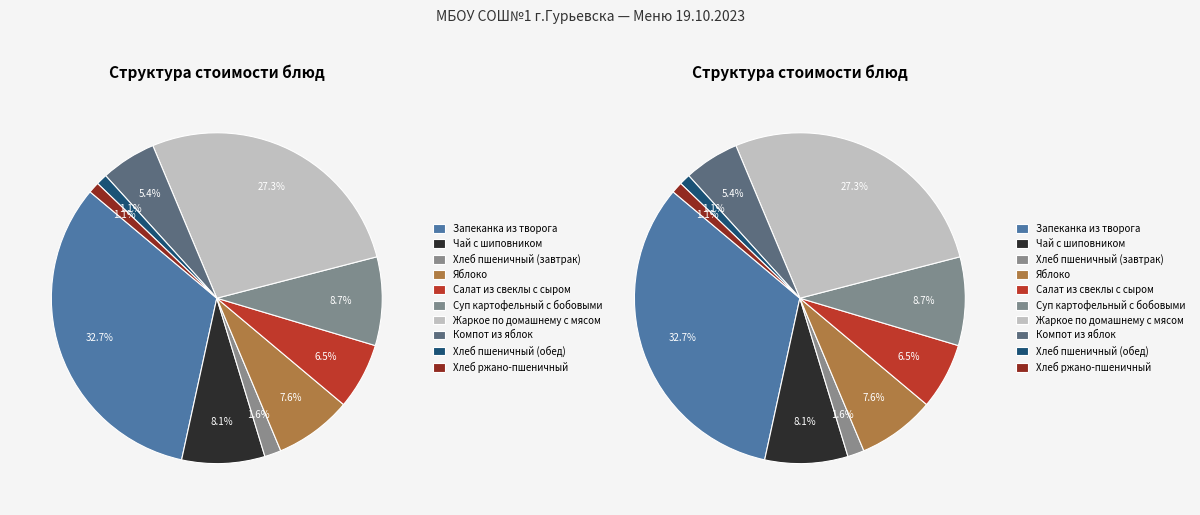

Count the number of slices in the pie.

10